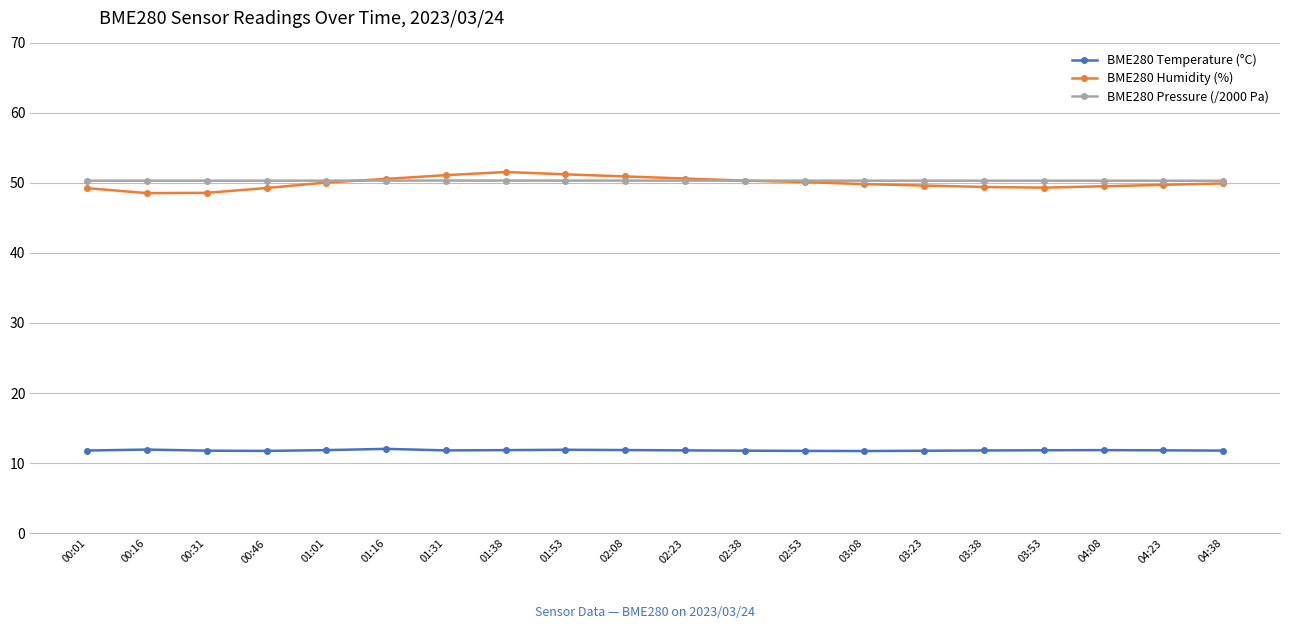

What is the value of the BME280 Temperature (°C) point at the 13th from the left?

11.8